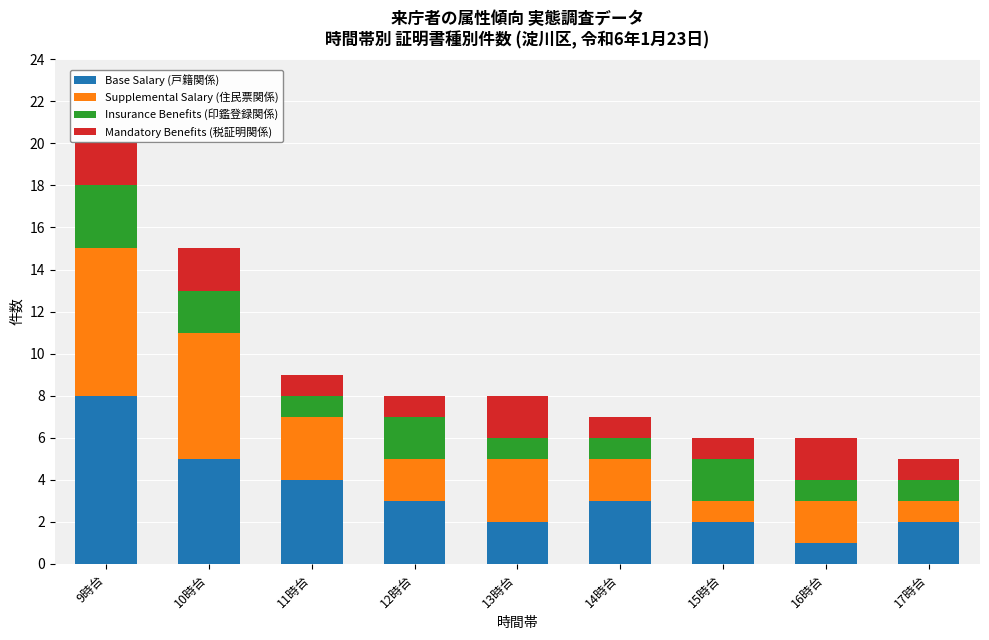

How many data points does each series have?

9